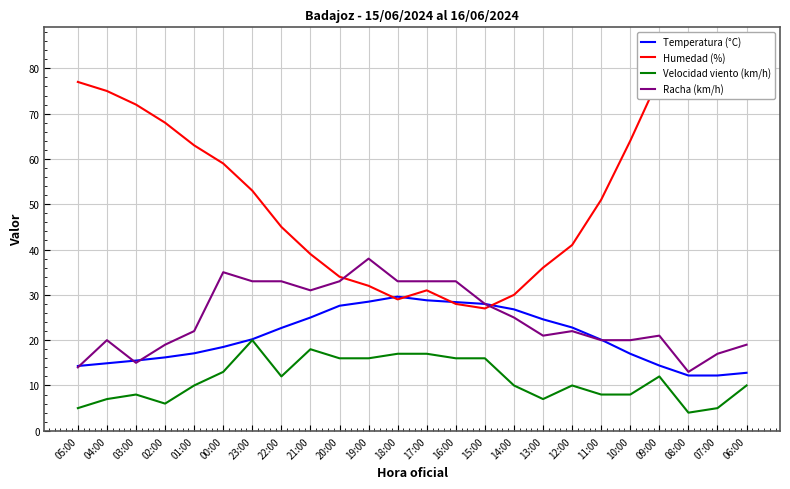

Between 16:00 and 06:00, which series saw the biggest shift?

Humedad (%)